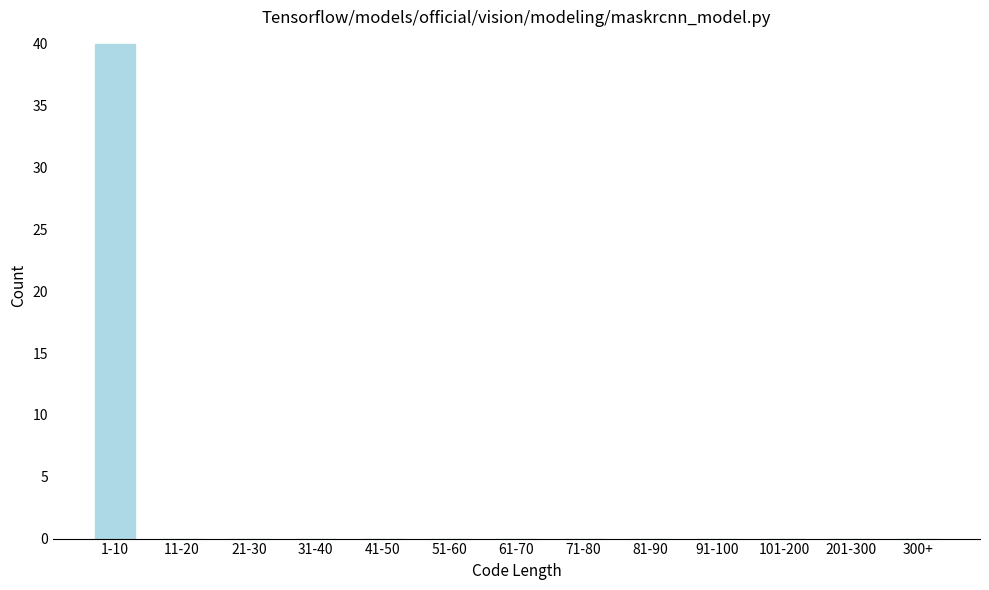

Reading left to right, what are all the values shown in this chart?

1-10=40	11-20=0	21-30=0	31-40=0	41-50=0	51-60=0	61-70=0	71-80=0	81-90=0	91-100=0	101-200=0	201-300=0	300+=0